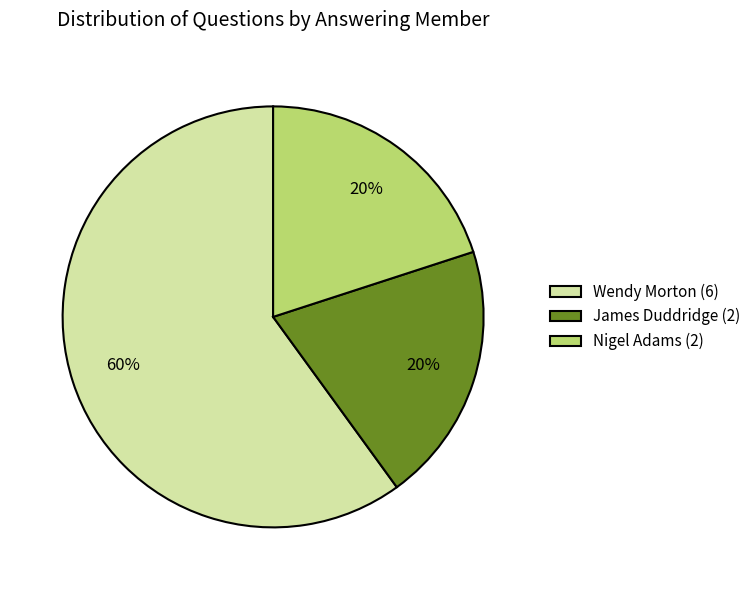

Combined, do James Duddridge (2) and Wendy Morton (6) account for over 50%?

Yes